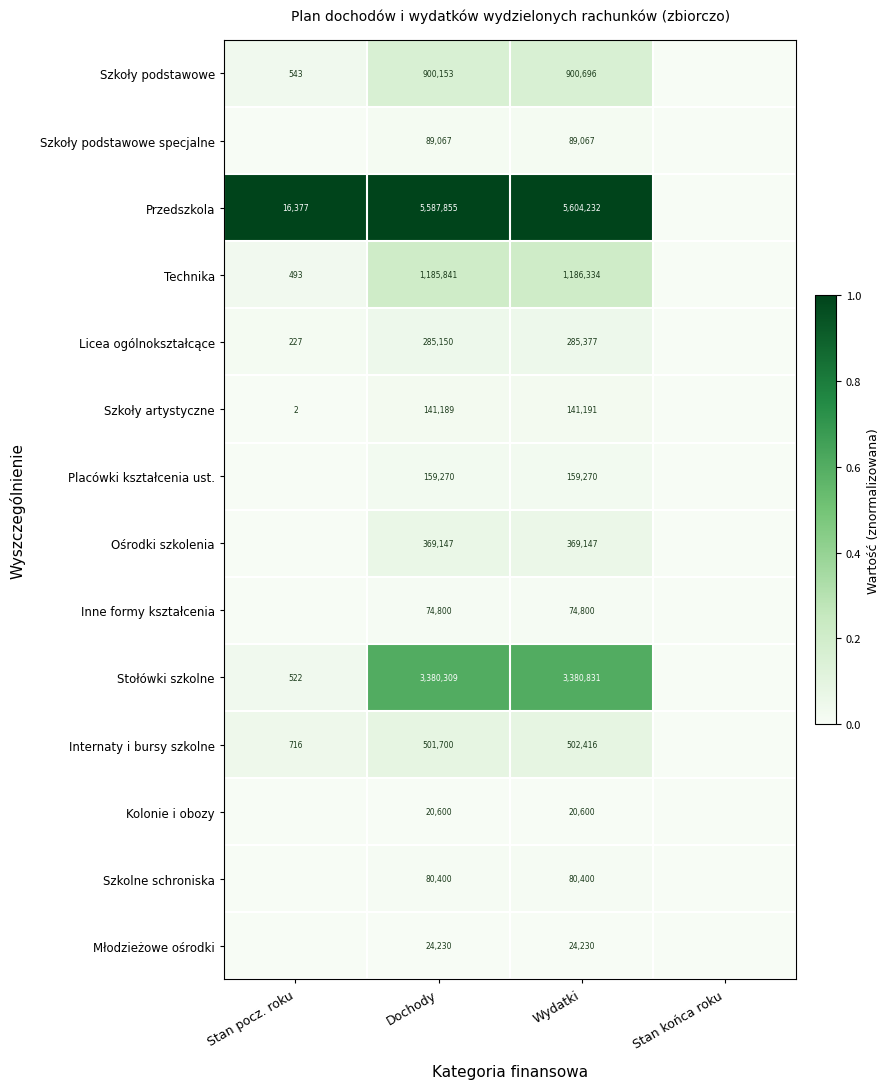

Is the value of Placówki kształcenia ust. at Wydatki greater than the value of Internaty i bursy szkolne at Stan pocz. roku?

Yes